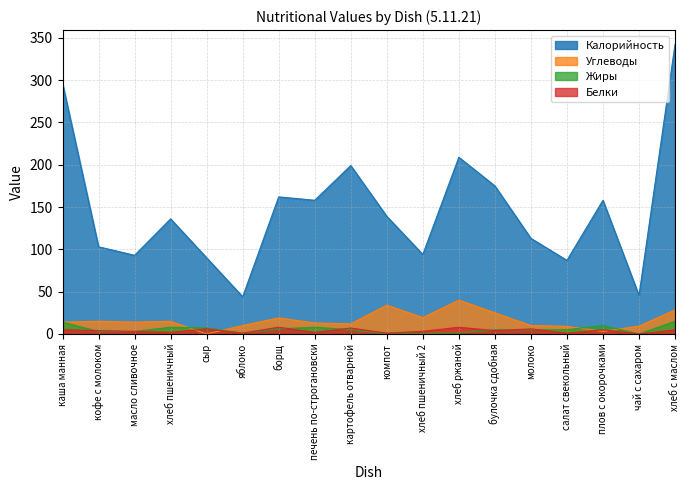

What is the difference between the maximum and second lowest values in the Углеводы series?

37.0